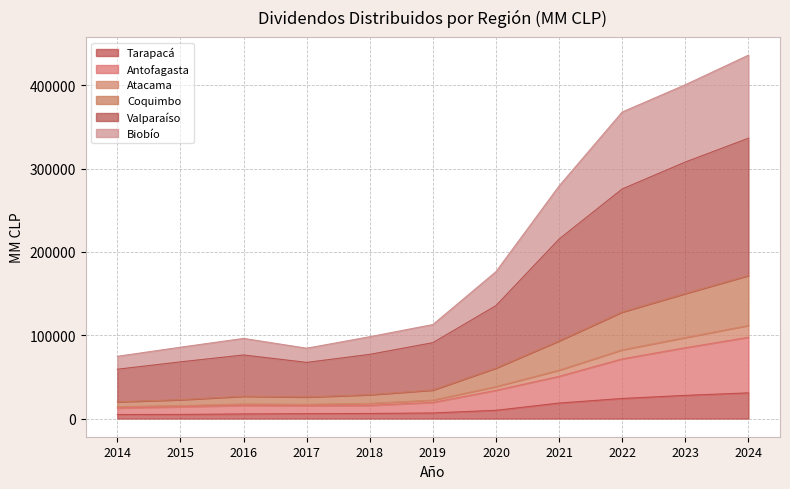

What is the highest value of the Tarapacá series?

30837